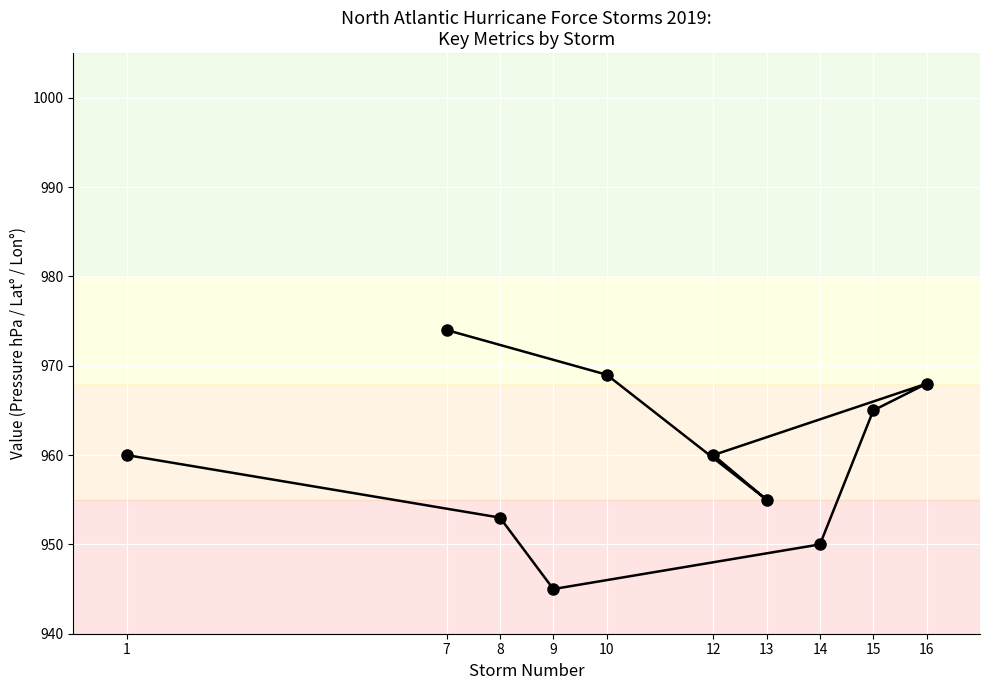

Is it true that Max LAT equals 75.2 at 10?

False